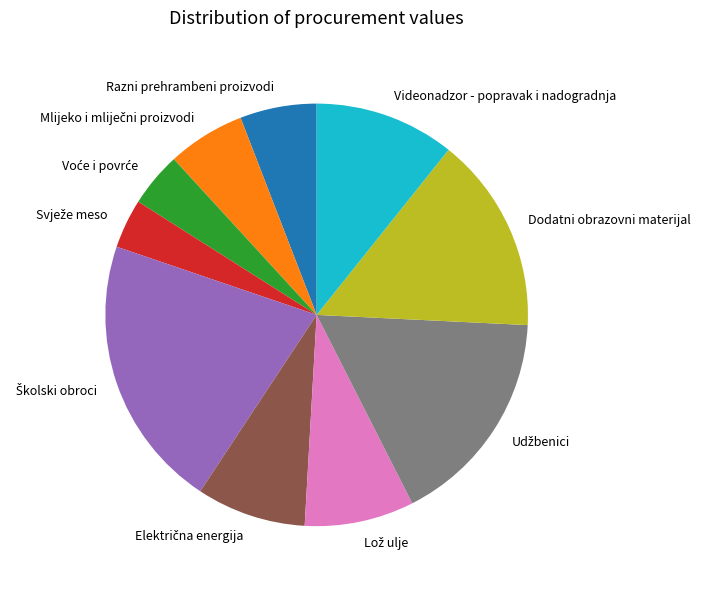

Count the number of slices in the pie.

10